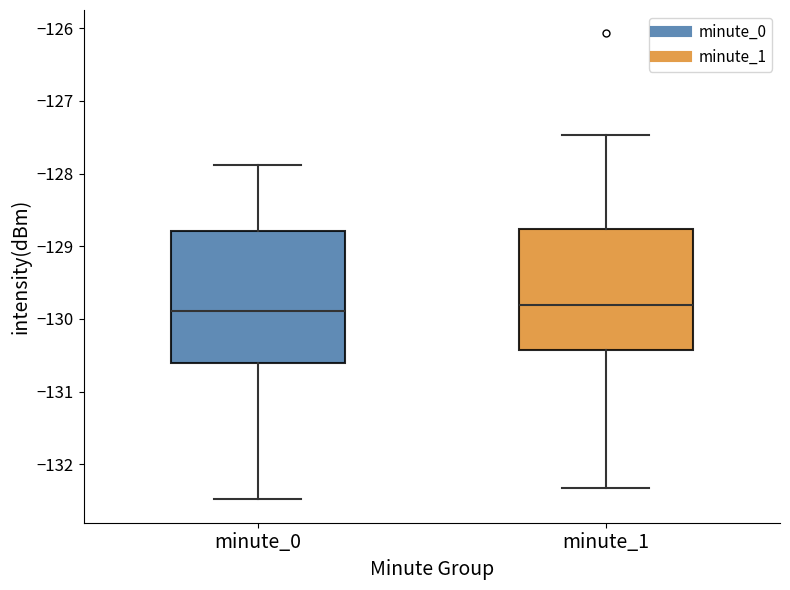

Reading left to right, read every box against the y-axis: the position of its median line, the range the box covers, and the ends of its whiskers. The values are not printed on the chart, so give them approximately, as read against the axis.

minute_0: median -129.9, box -130.6 to -128.8, whiskers -132.5 to -127.9
minute_1: median -129.8, box -130.4 to -128.8, whiskers -132.3 to -127.5